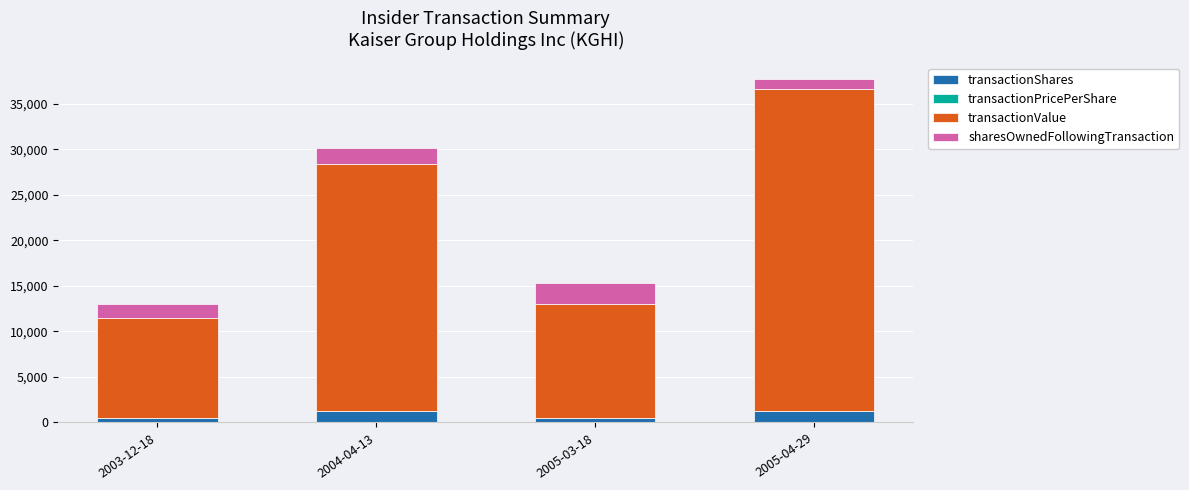

What is the maximum value for transactionShares?

1250.0